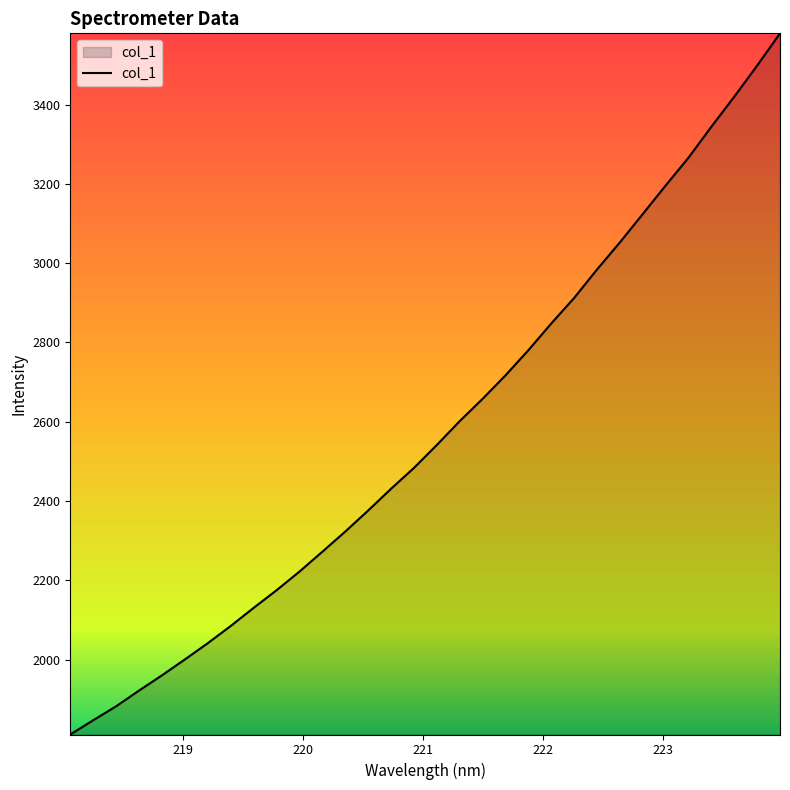

What is the difference between the maximum and second lowest values?

1732.2